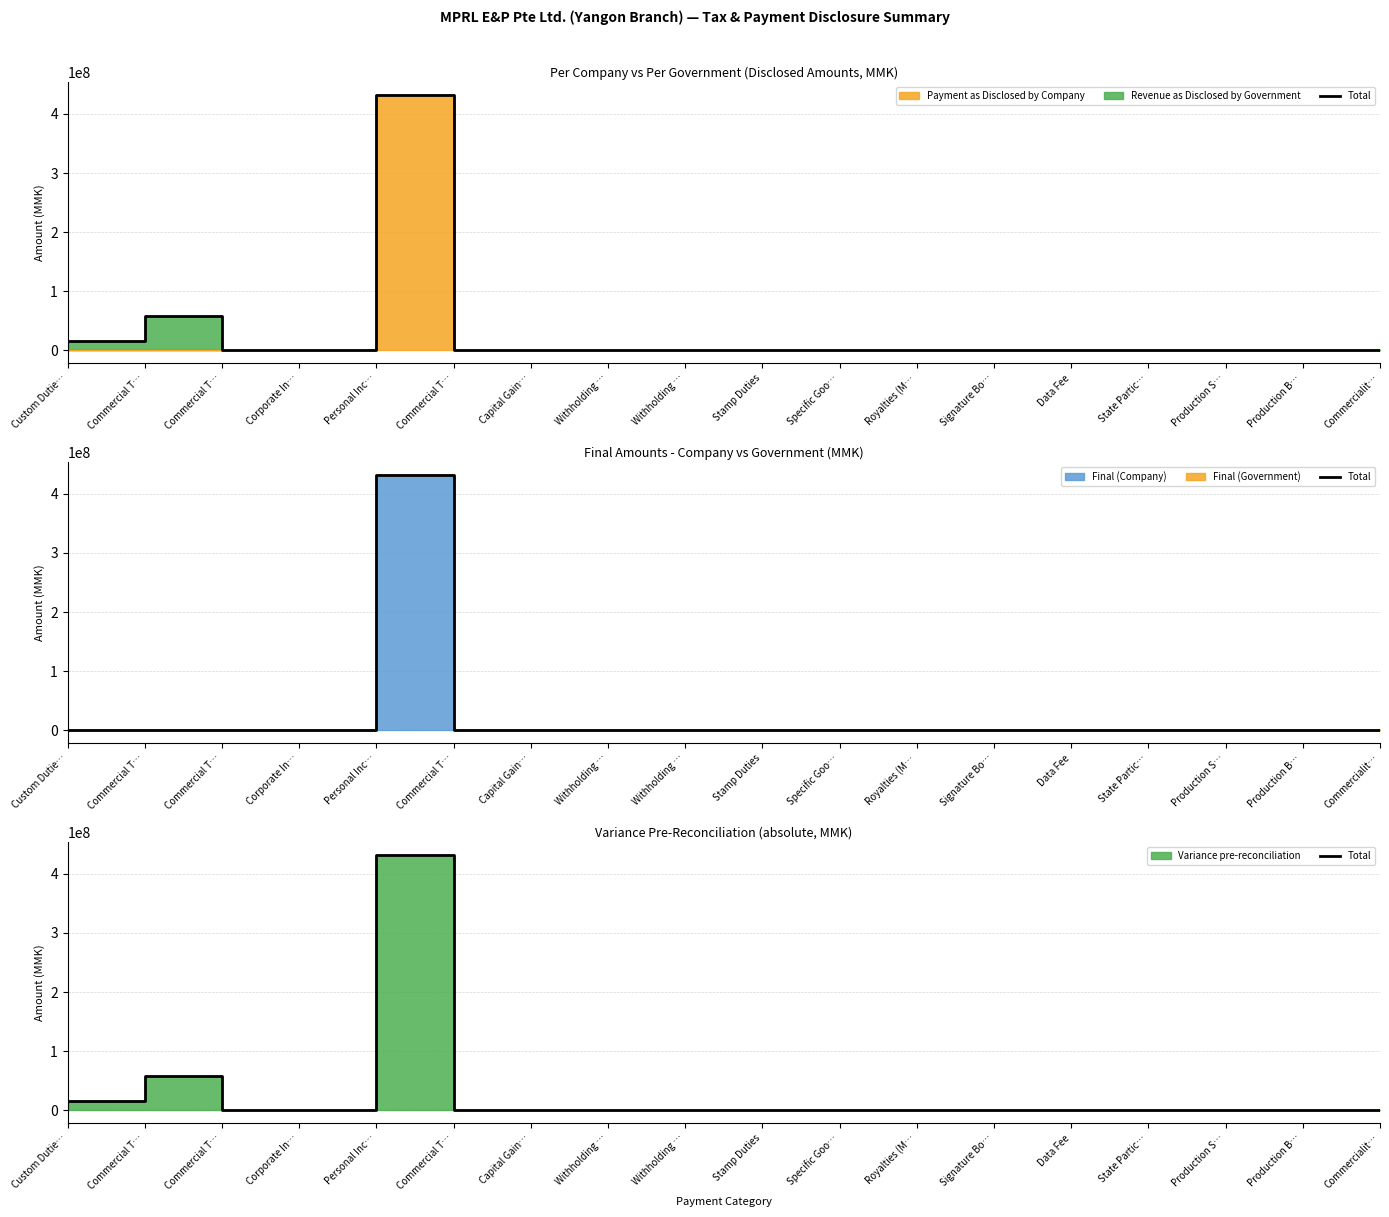

List the labels in order of value, smallest first.

Commercial T…, Corporate In…, Commercial T…, Capital Gain…, Withholding …, Withholding …, Stamp Duties, Specific Goo…, Royalties (M…, Signature Bo…, Data Fee, State Partic…, Production S…, Production B…, Commercialit…, Custom Dutie…, Commercial T…, Personal Inc…